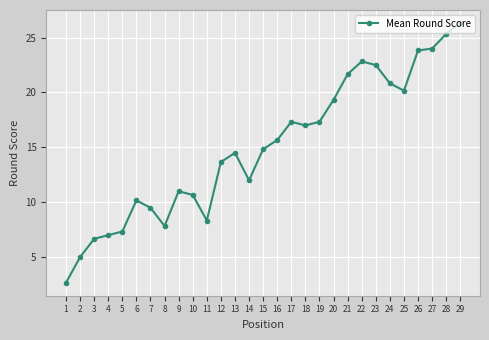

How many data points does each series have?

29